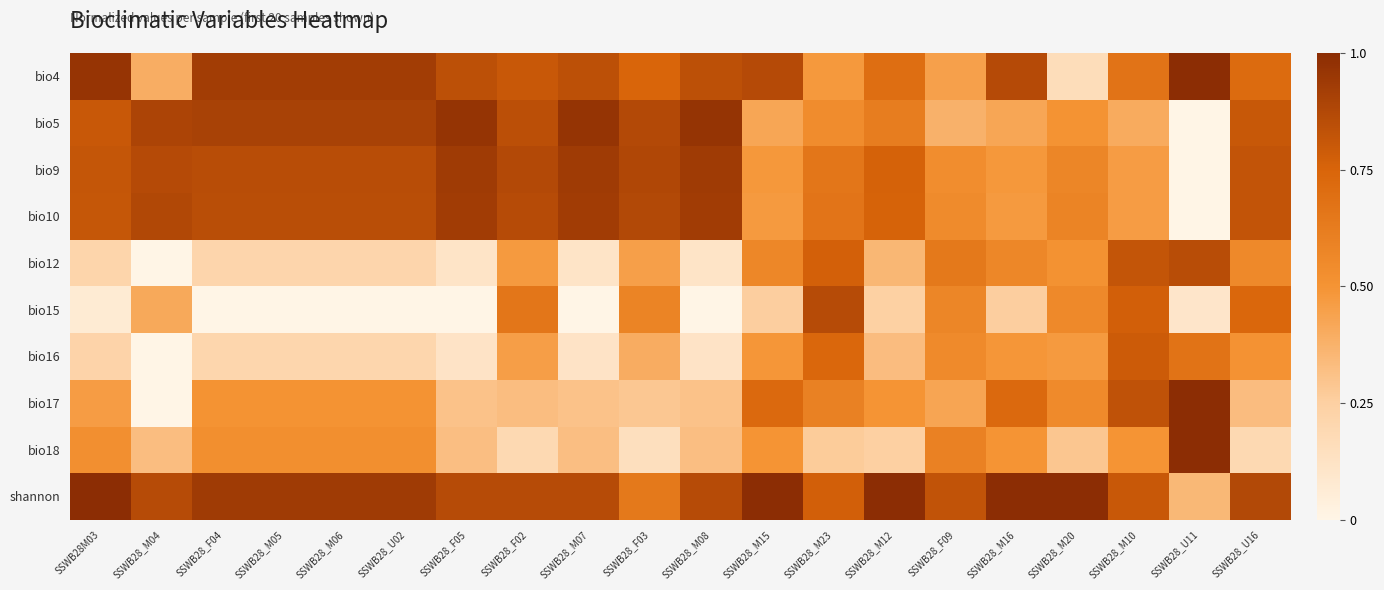

Which category has the highest value across all series?

SSWB28_M20